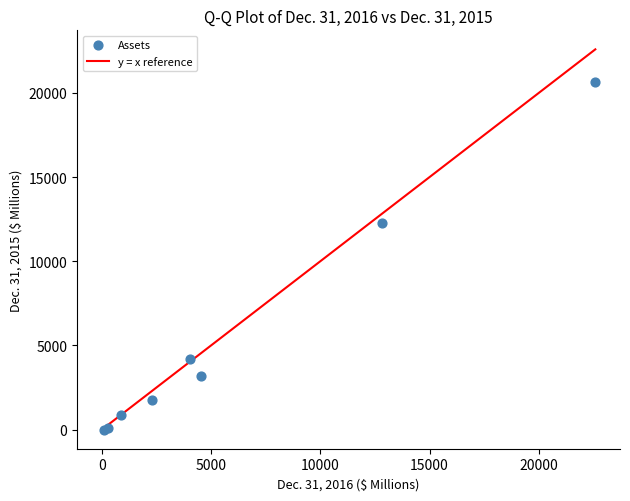

What Y value in the scatter plot is closest to 10313?

12289.0